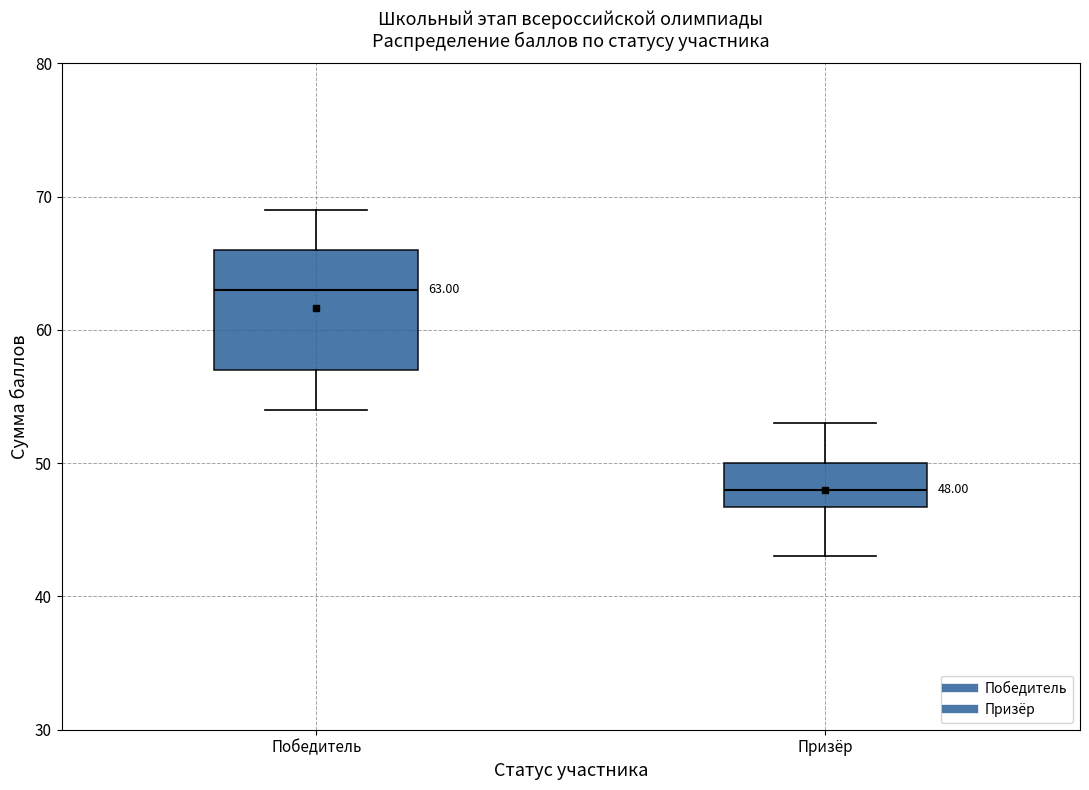

Which box is the tallest, from its lower edge to its upper edge?

Победитель